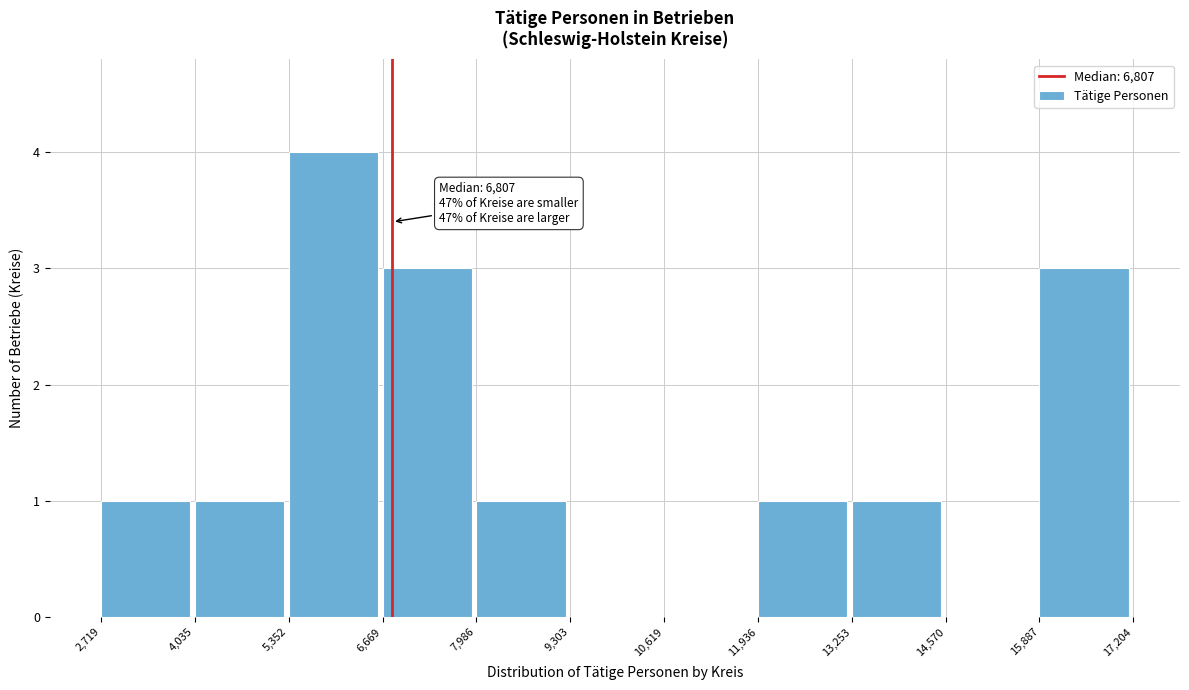

Which range on the x-axis has the tallest bar?

5,352 to 6,669